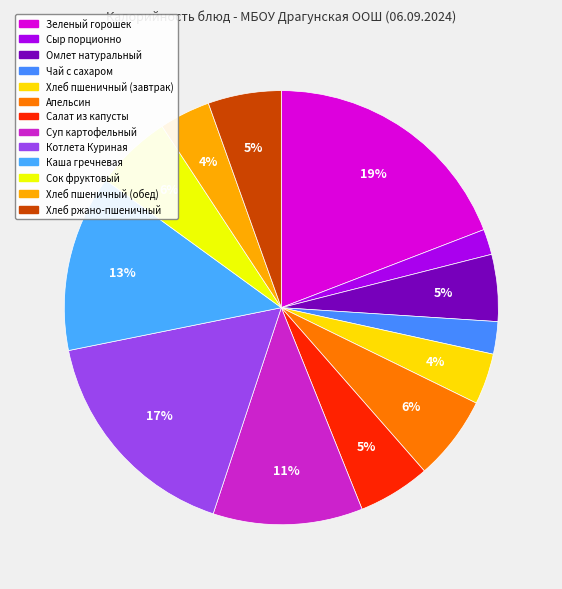

How many slices are in this pie chart?

13